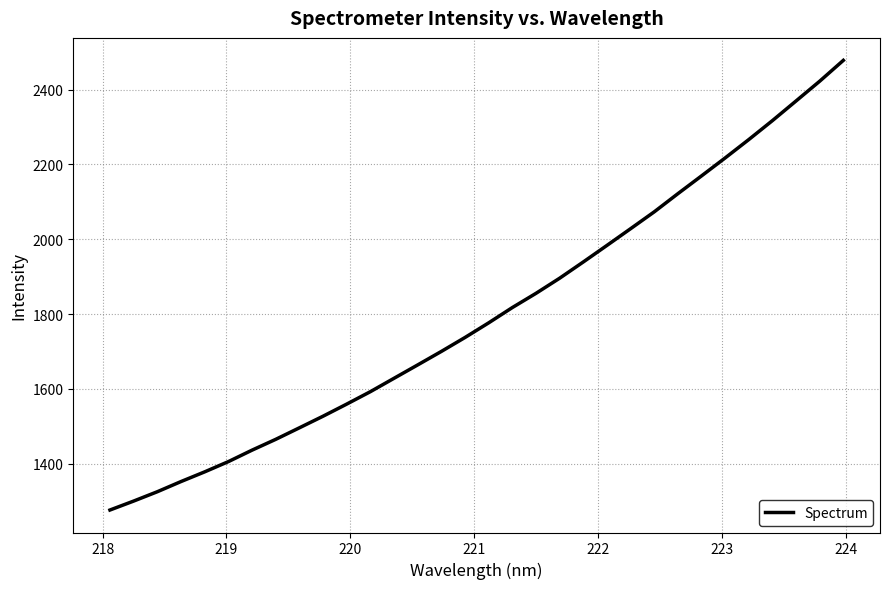

What is the difference between the maximum and minimum values?

1201.8